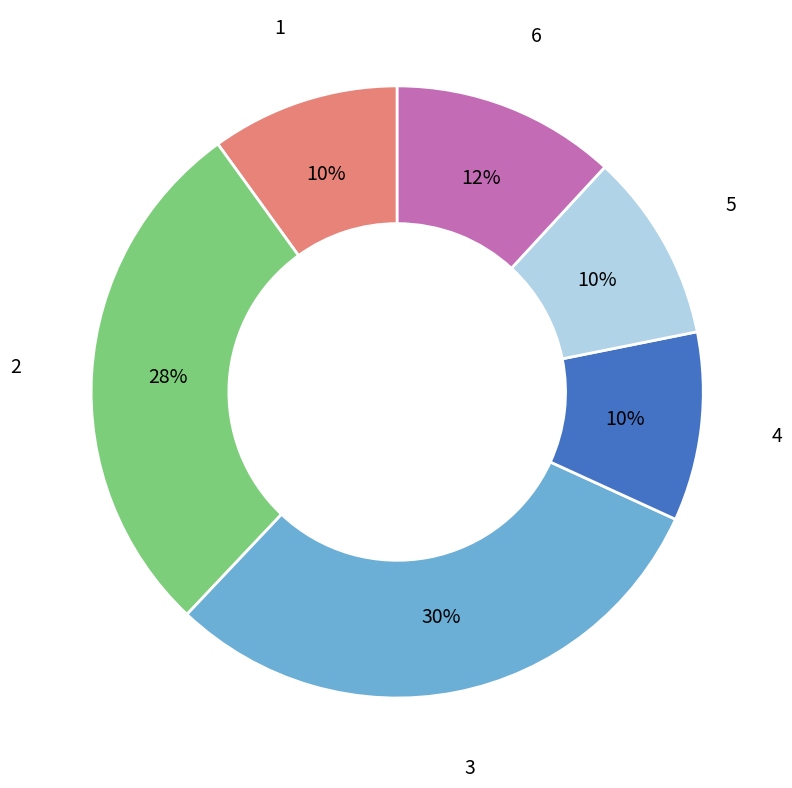

To the nearest percent, what is the average slice percentage?

17%